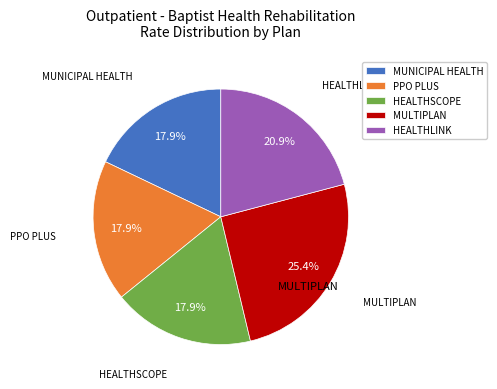

Is the sum of PPO PLUS and MUNICIPAL HEALTH greater than half?

No